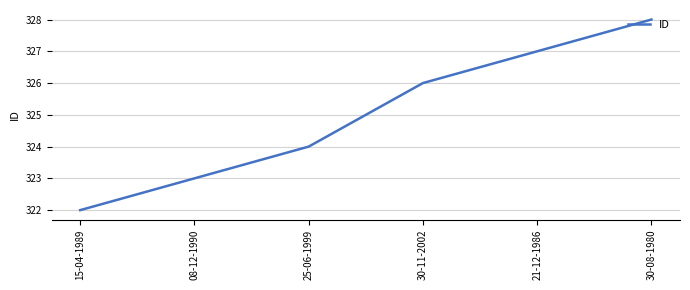

True or false: the data shows 323 at 08-12-1990.

True